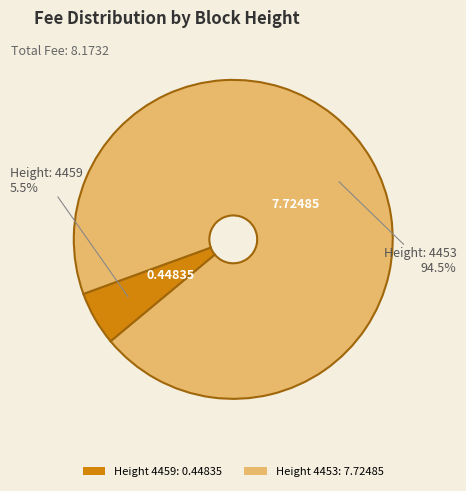

Count the number of slices in the pie.

2